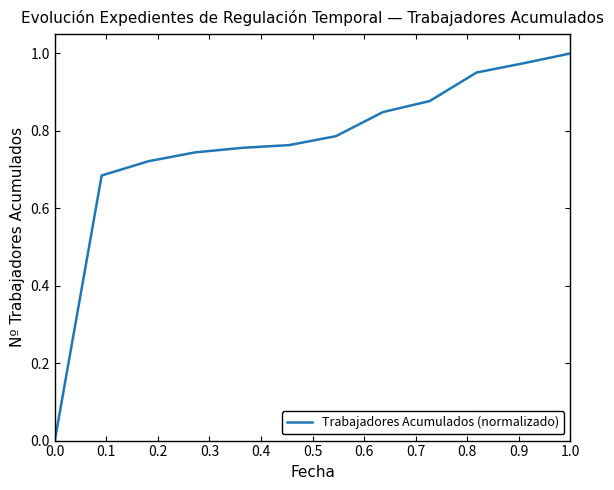

Is it true that the value at 0.0 is -0.3?

False